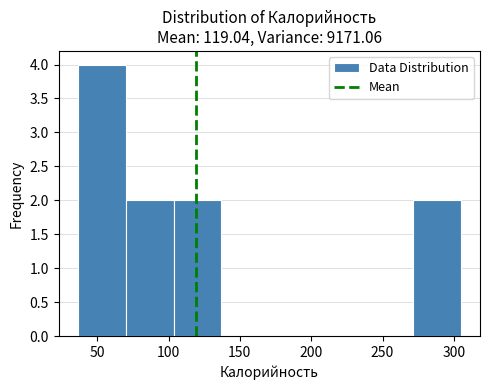

Reading left to right, transcribe this chart: for each bar, give the range it covers on the x-axis and its height. Neither the bar edges nor the heights are printed on the chart, so give them approximately, as read against the axes.

35 to 70: 4
70 to 105: 2
105 to 135: 2
135 to 170: 0
170 to 205: 0
205 to 240: 0
240 to 270: 0
270 to 305: 2